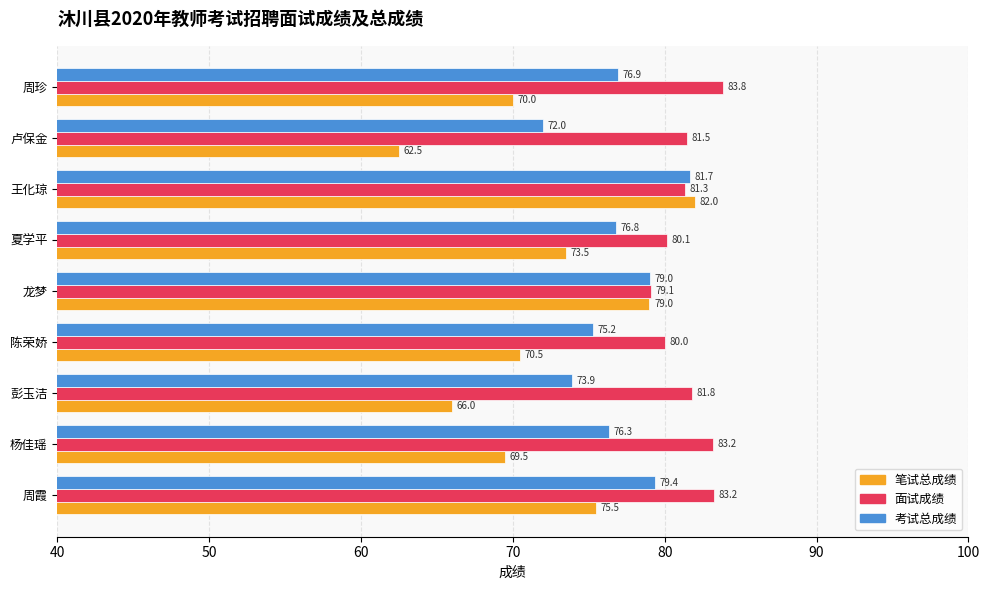

What is the total value across all series at 周霞?

238.1